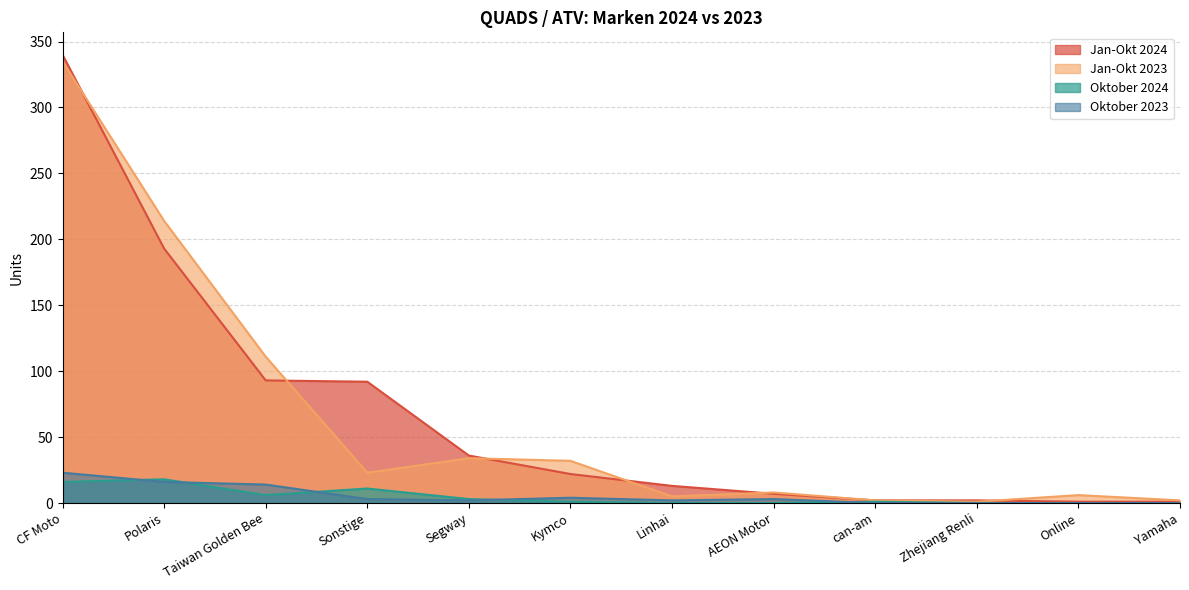

True or false: Jan-Okt 2023 has a value of 214 at Polaris.

True